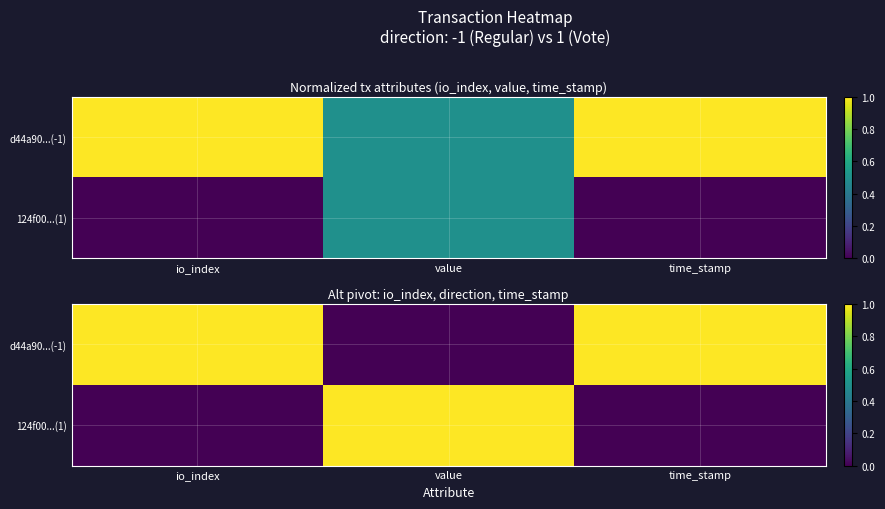

How many 124f00...(1) values are between 0 and 1?

3